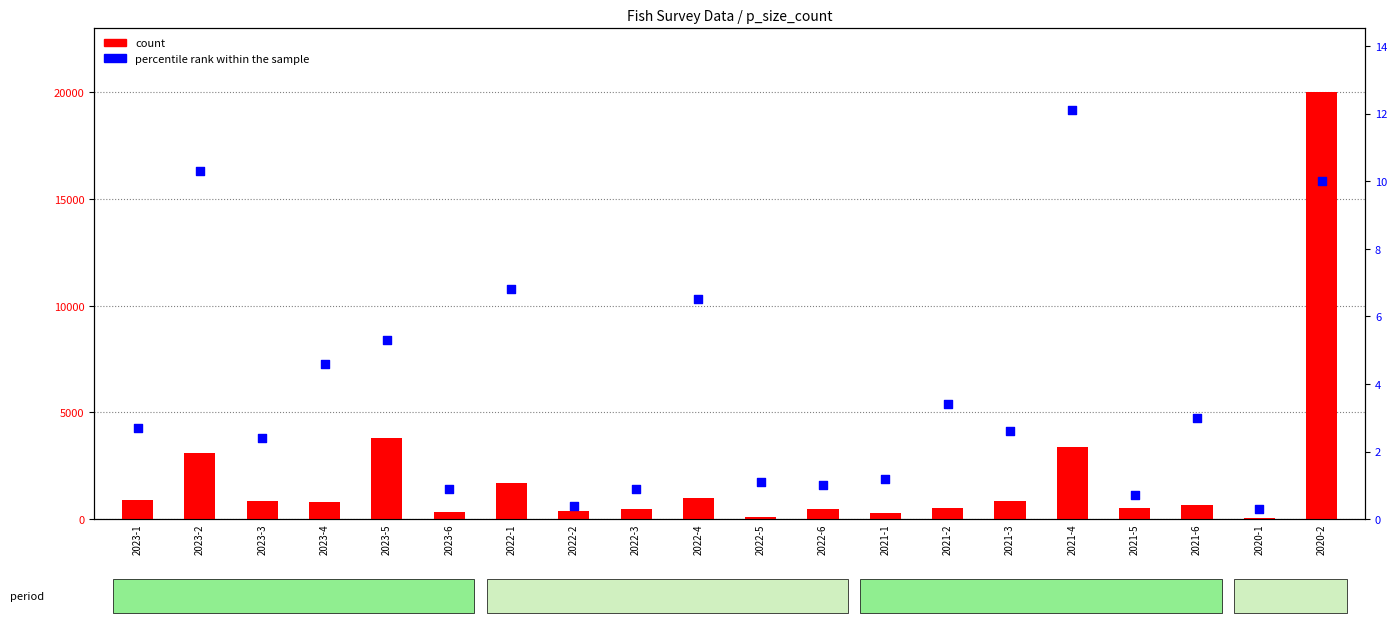

What is the total value across all series at 2021-6?

653.0